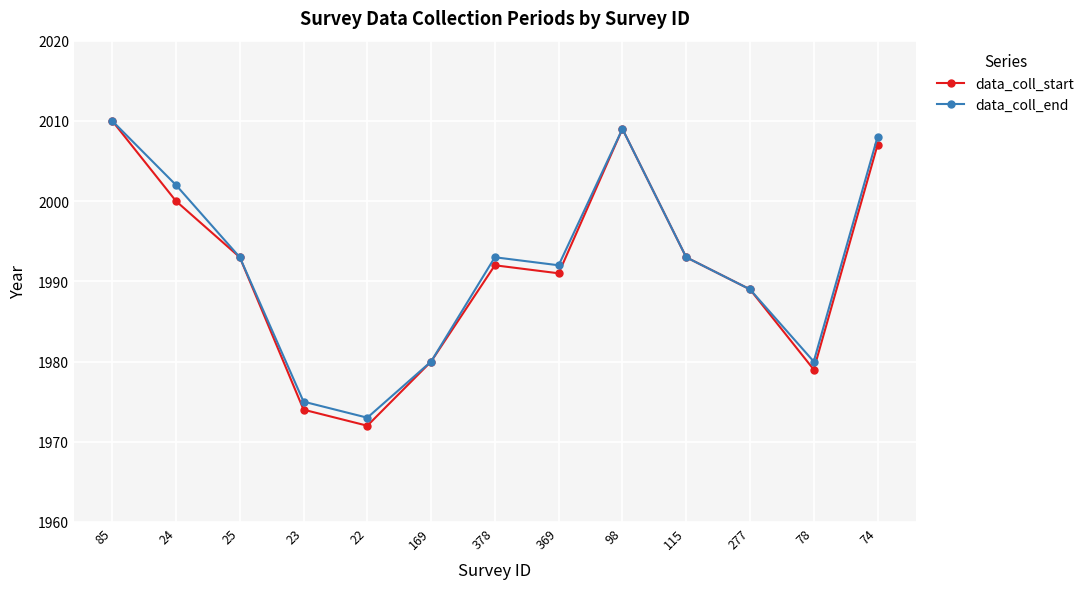

What is the total value across all series at 369?

3983